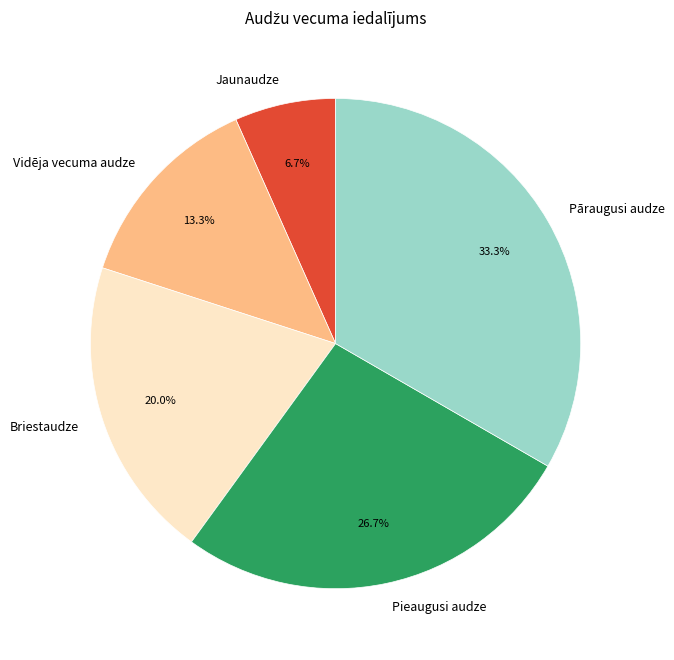

Which category has the biggest portion of the pie?

Pāraugusi audze